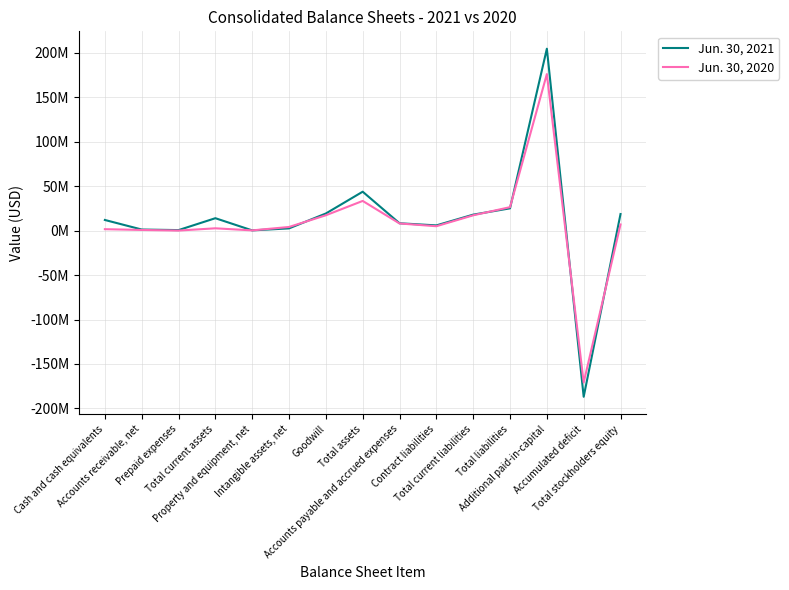

What are all the series names shown in the legend?

Jun. 30, 2021, Jun. 30, 2020